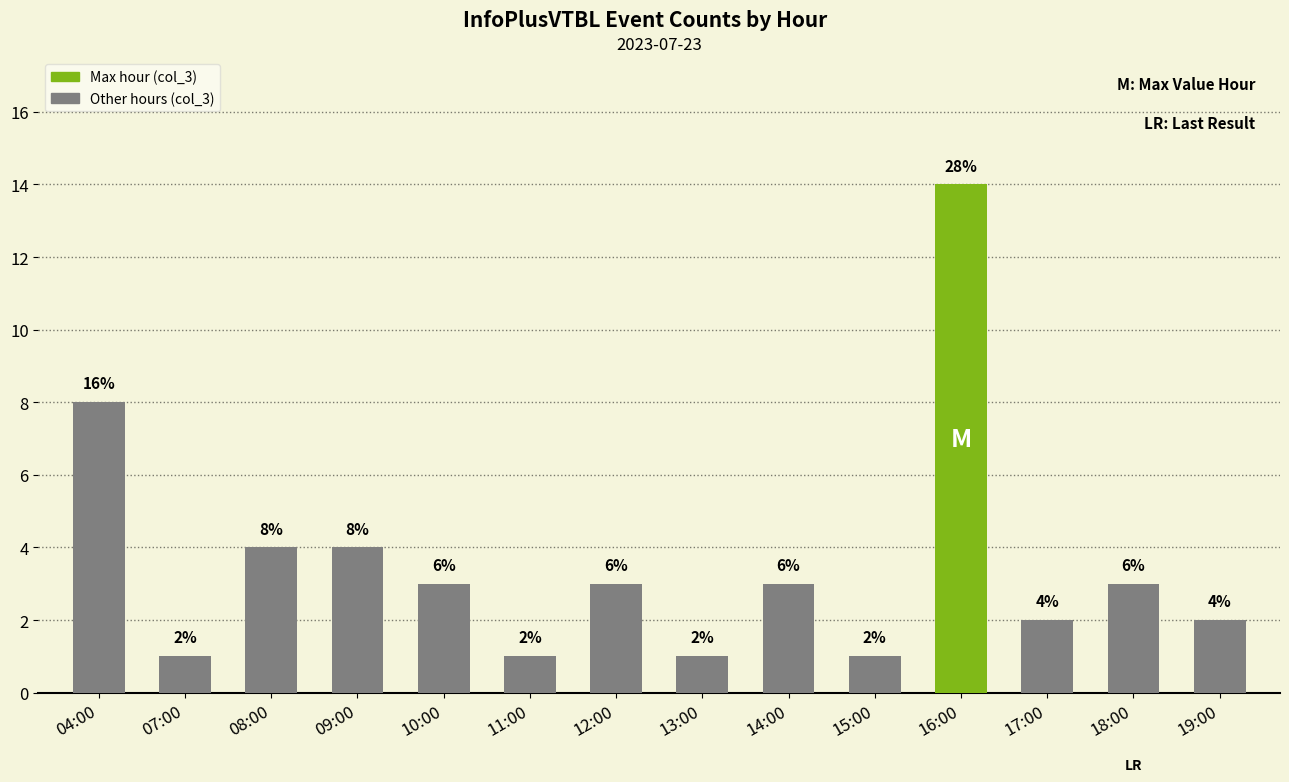

What is the label of the 7th bar from the right?

13:00